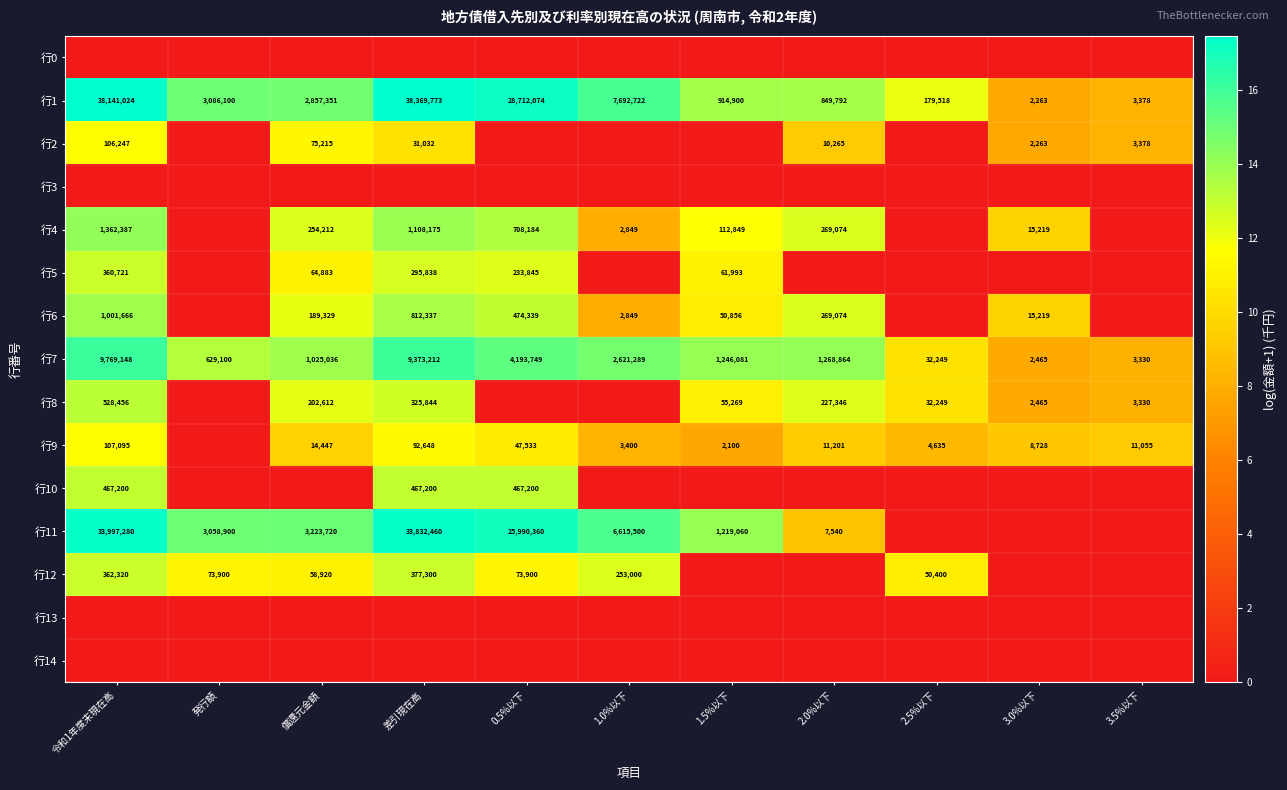

Is it true that 行7 equals 8.6 at 発行額?

False